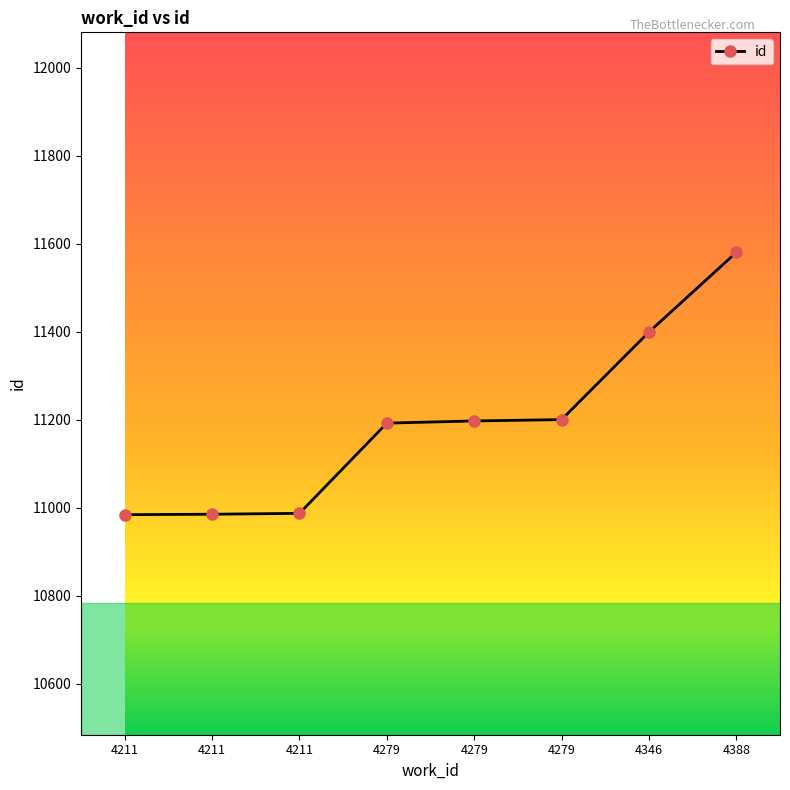

Rank the categories by value from highest to lowest.

4388, 4346, 4279, 4279, 4279, 4211, 4211, 4211